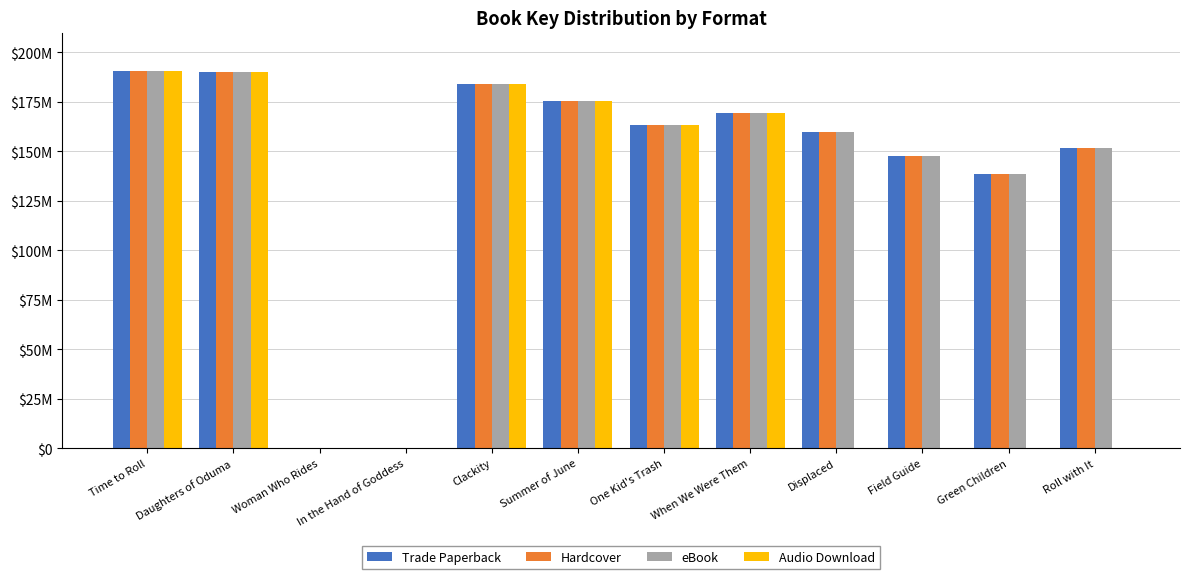

Read the Hardcover value at Summer of June, to the nearest 100.

175447300